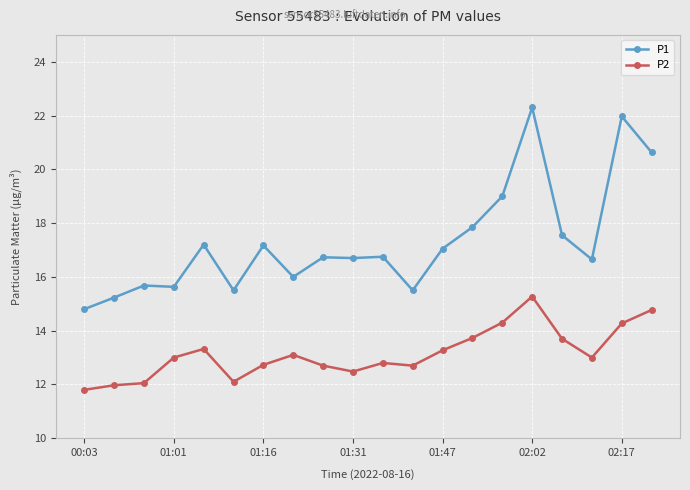

List the series in order of their peak value, lowest first.

P2, P1